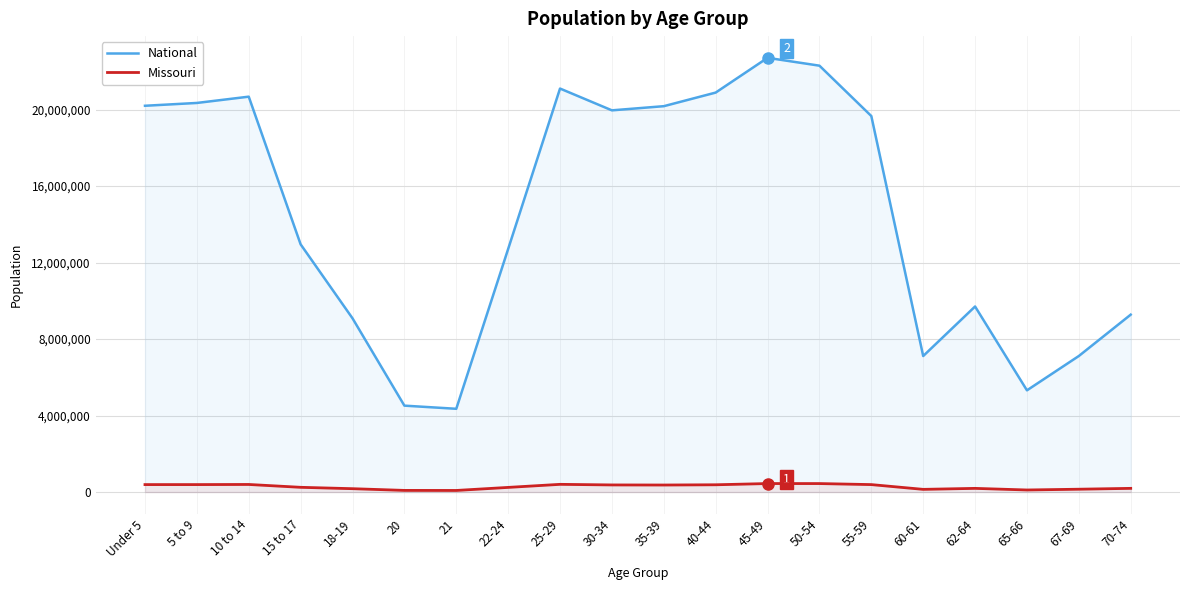

True or false: National and Missouri intersect in this chart.

False